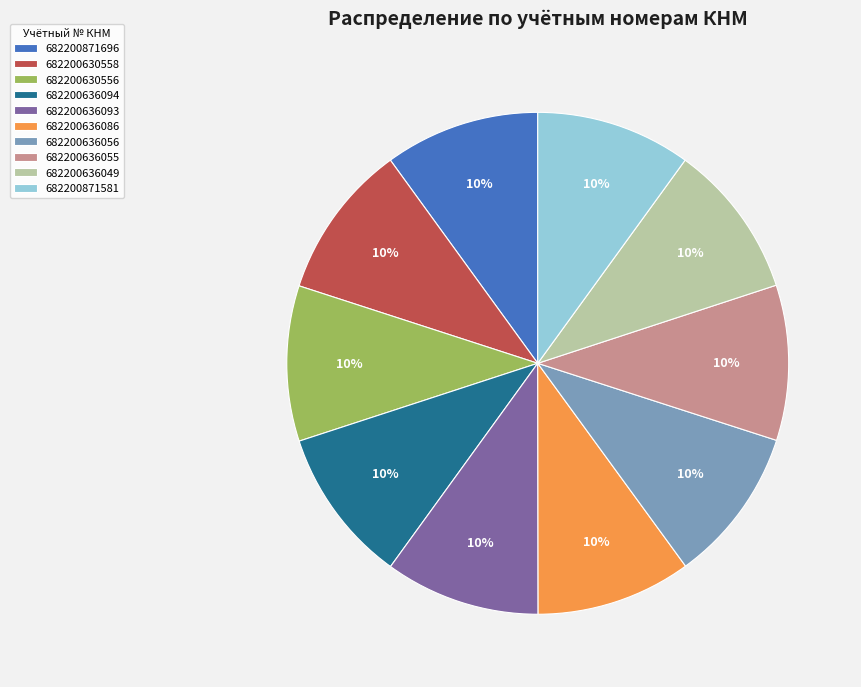

Is 682200871696 the majority of the pie?

No